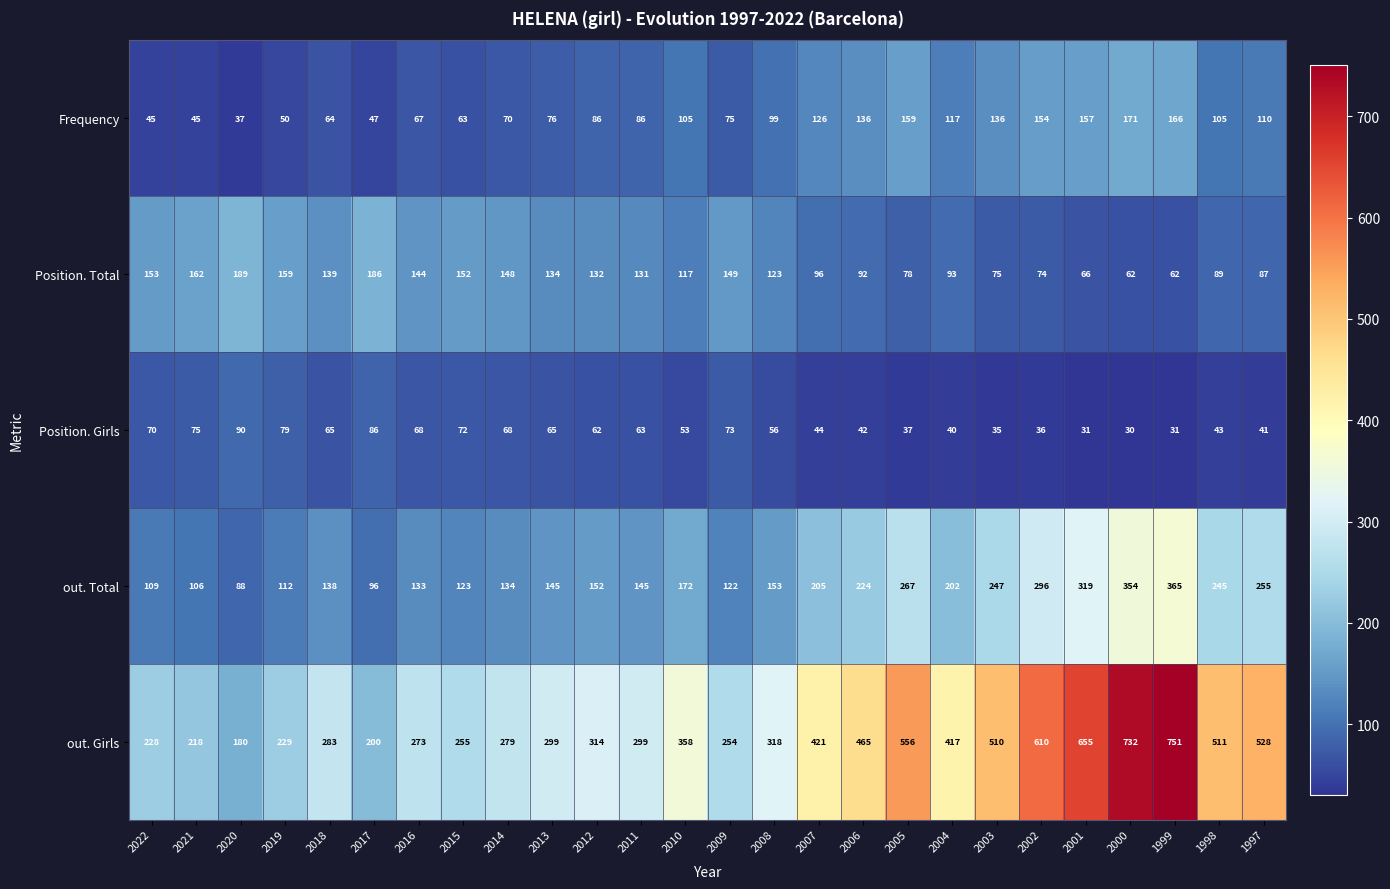

Count the number of data series in this chart.

5